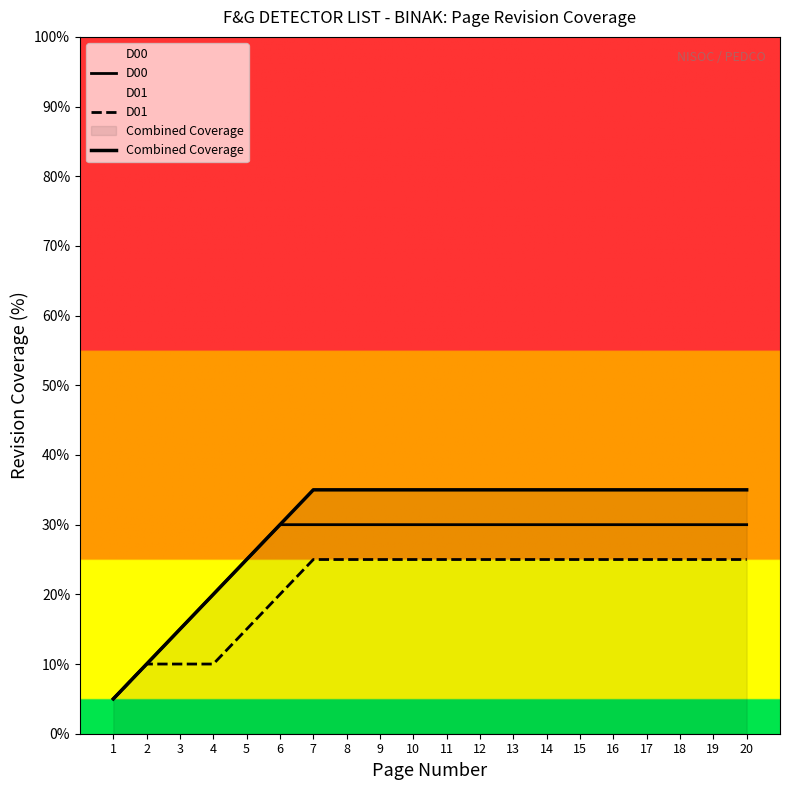

The Combined Coverage series shows 23 at 3. True or false?

False